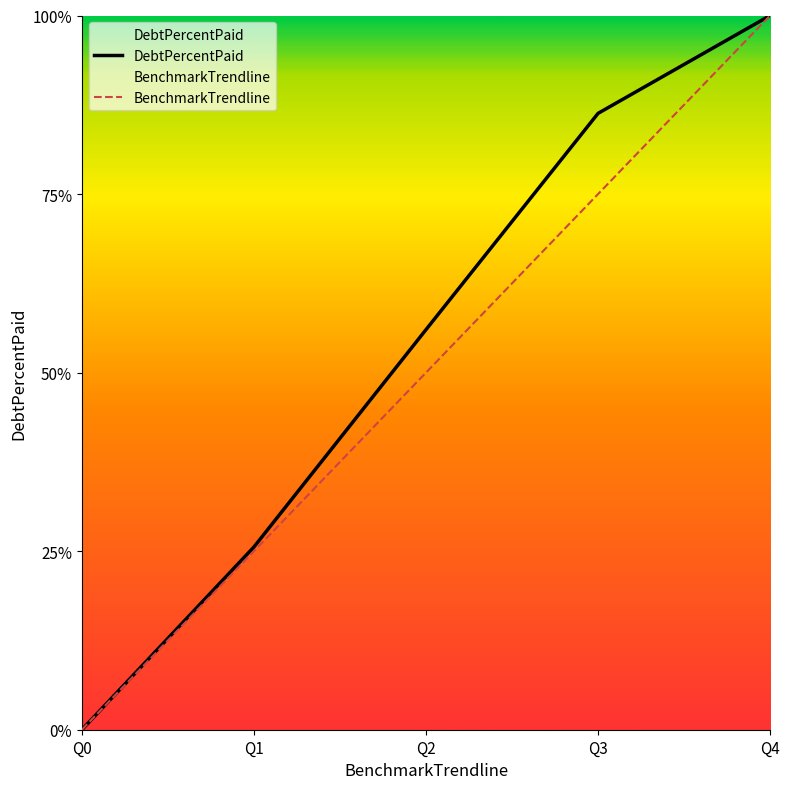

Between Q1 and Q4, which is larger?

Q4